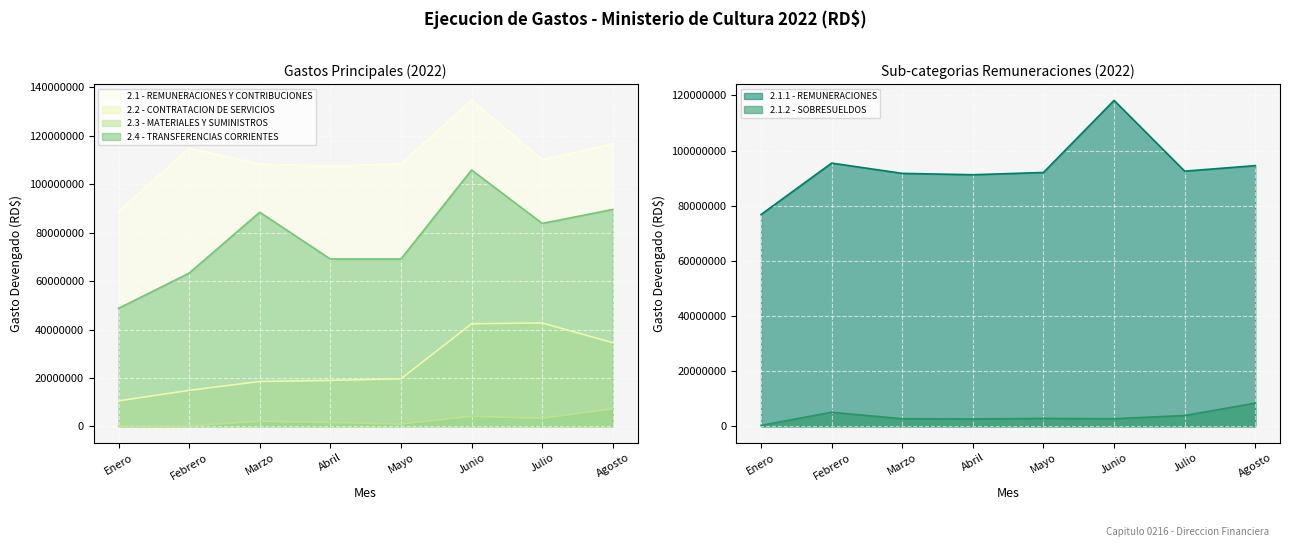

At Junio, list the series in order from smallest to largest.

2.1.2 - SOBRESUELDOS, 2.3 - MATERIALES Y SUMINISTROS, 2.2 - CONTRATACION DE SERVICIOS, 2.4 - TRANSFERENCIAS CORRIENTES, 2.1.1 - REMUNERACIONES, 2.1 - REMUNERACIONES Y CONTRIBUCIONES